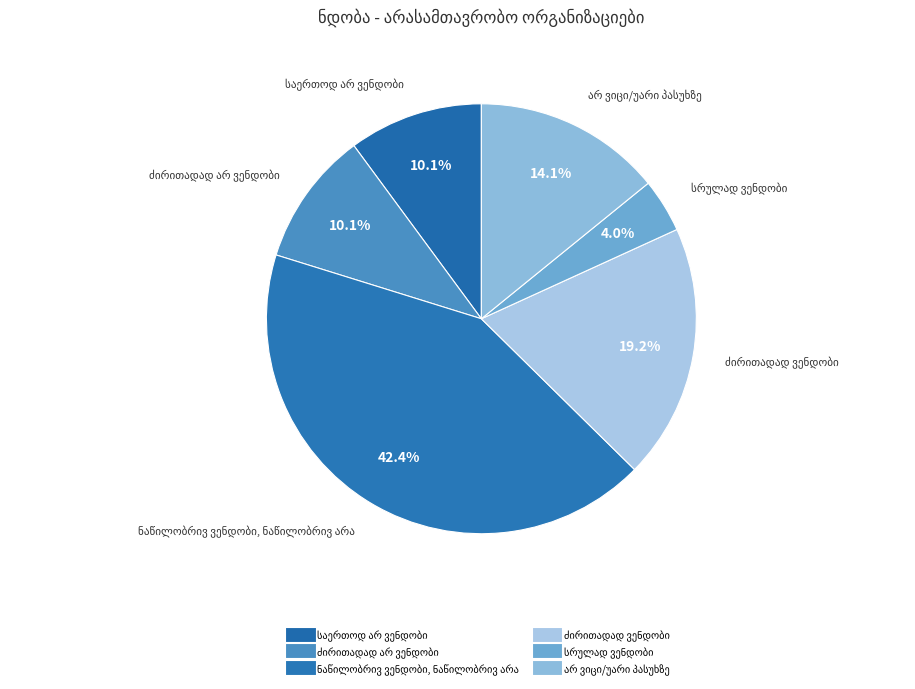

Count the number of slices in the pie.

6